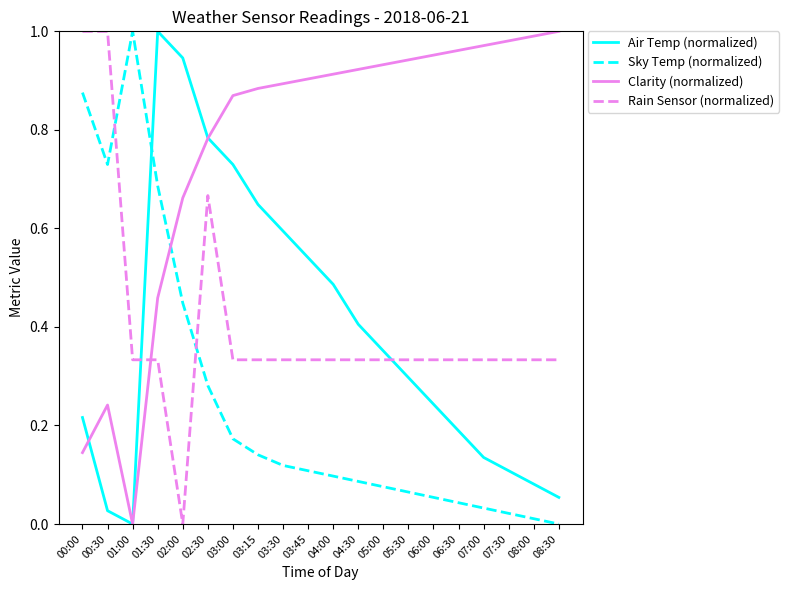

List the labels in order of Air Temp (normalized) value, smallest first.

01:00, 00:30, 08:30, 08:00, 07:30, 07:00, 06:30, 00:00, 06:00, 05:30, 05:00, 04:30, 04:00, 03:45, 03:30, 03:15, 03:00, 02:30, 02:00, 01:30